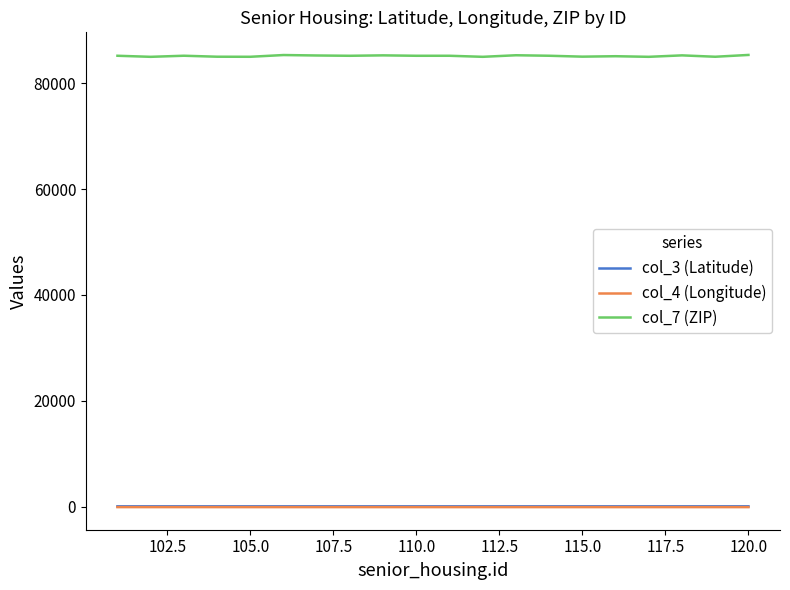

Which series has the largest total across all categories?

col_7 (ZIP)